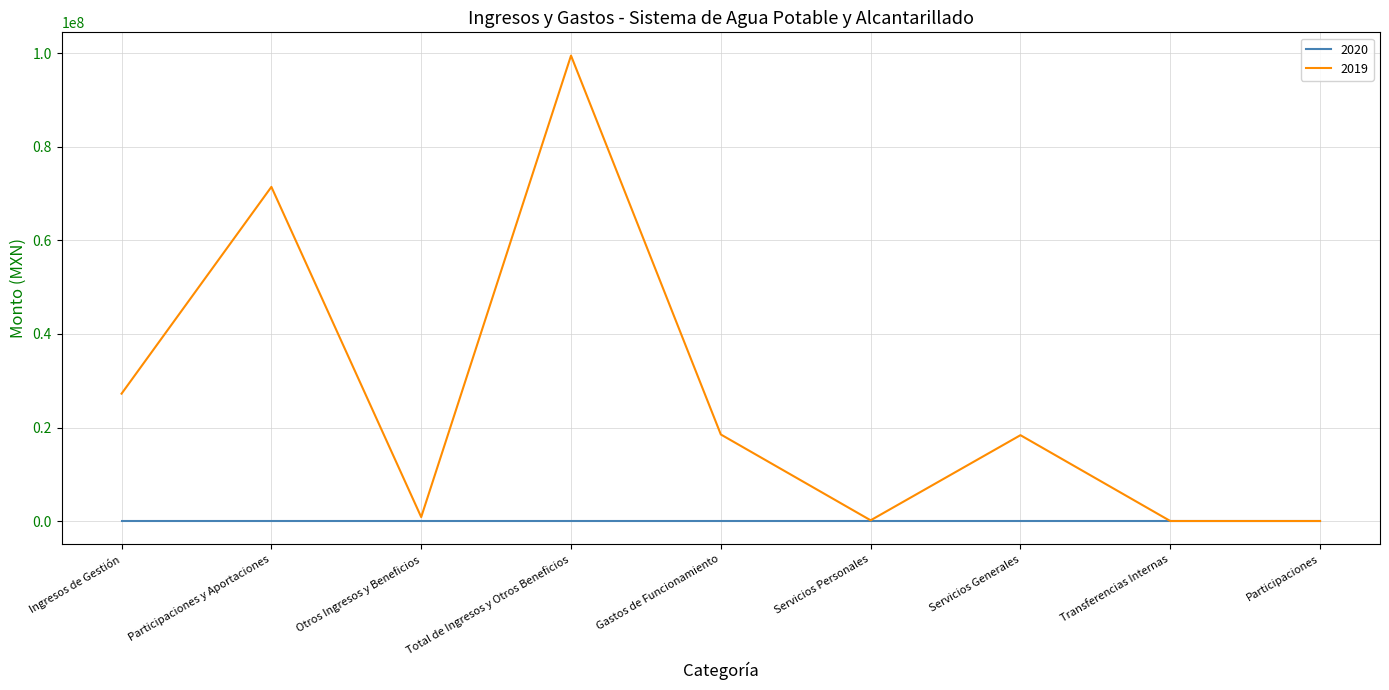

Which series has the largest range (max minus min)?

2019